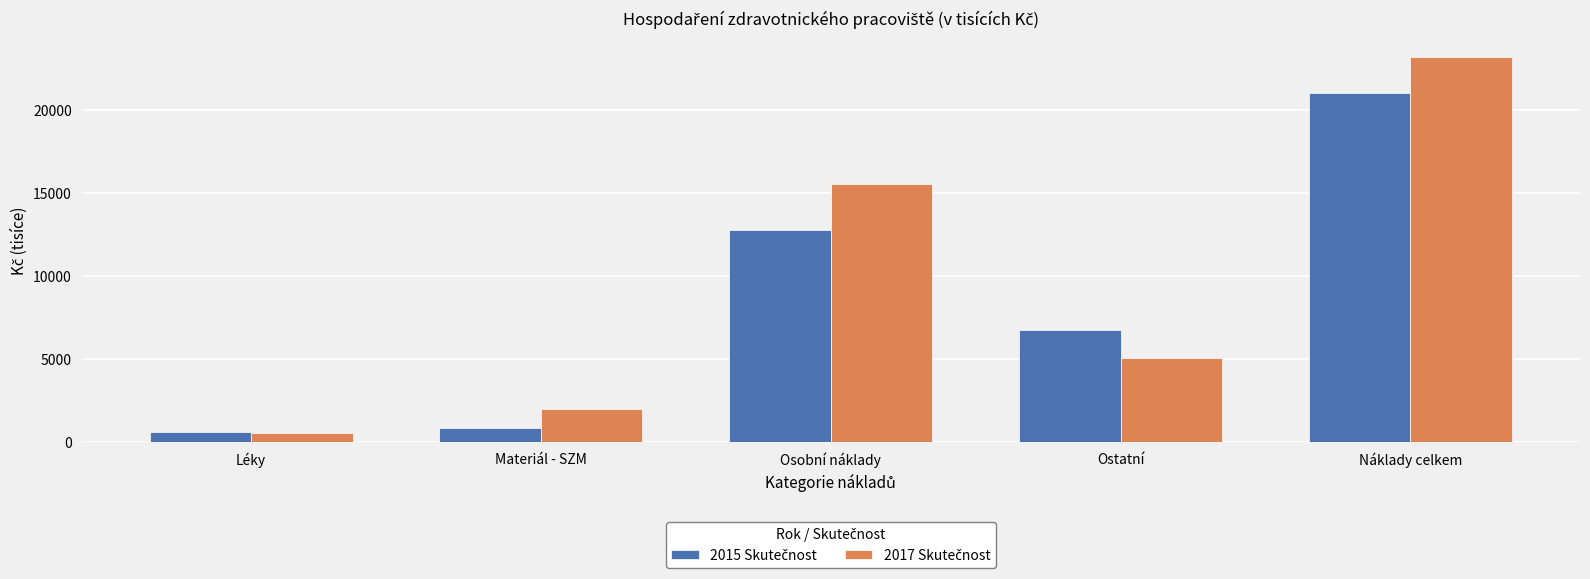

What is the spread (max minus min) of values at Ostatní?

1694.1